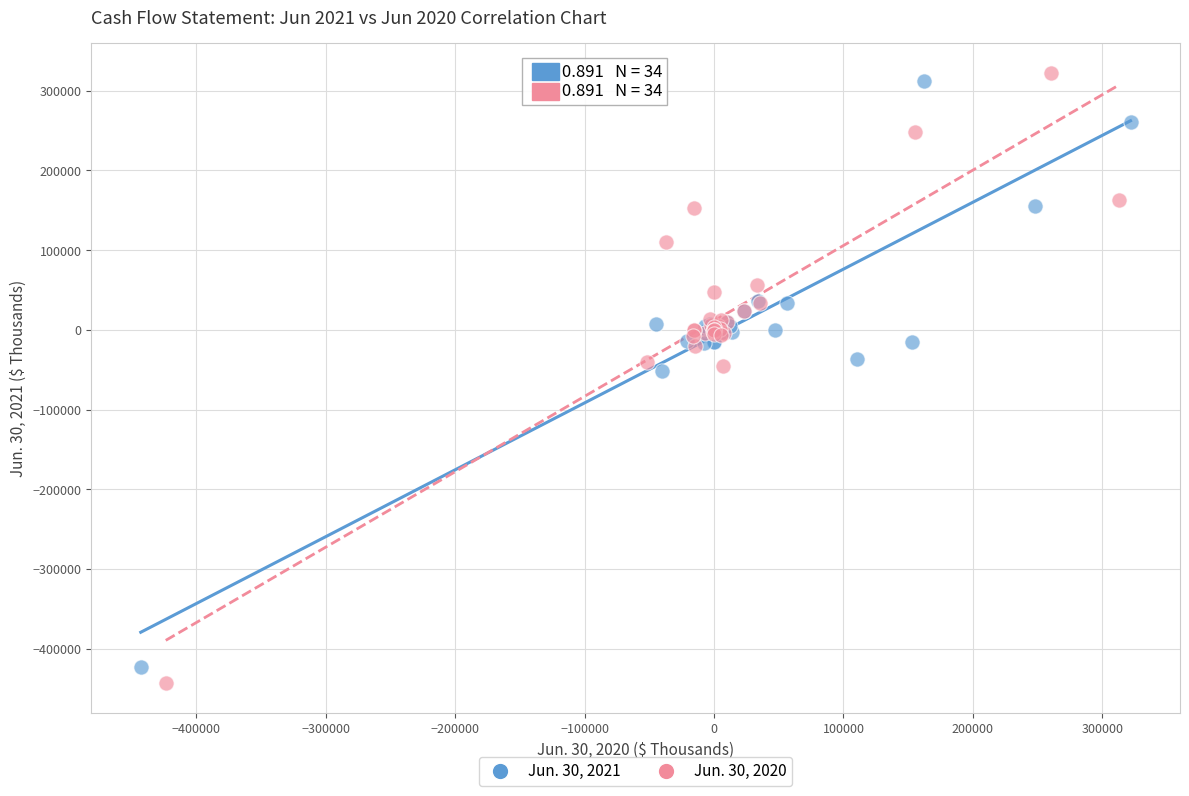

Which series reaches the maximum Y coordinate?

Jun. 30, 2020